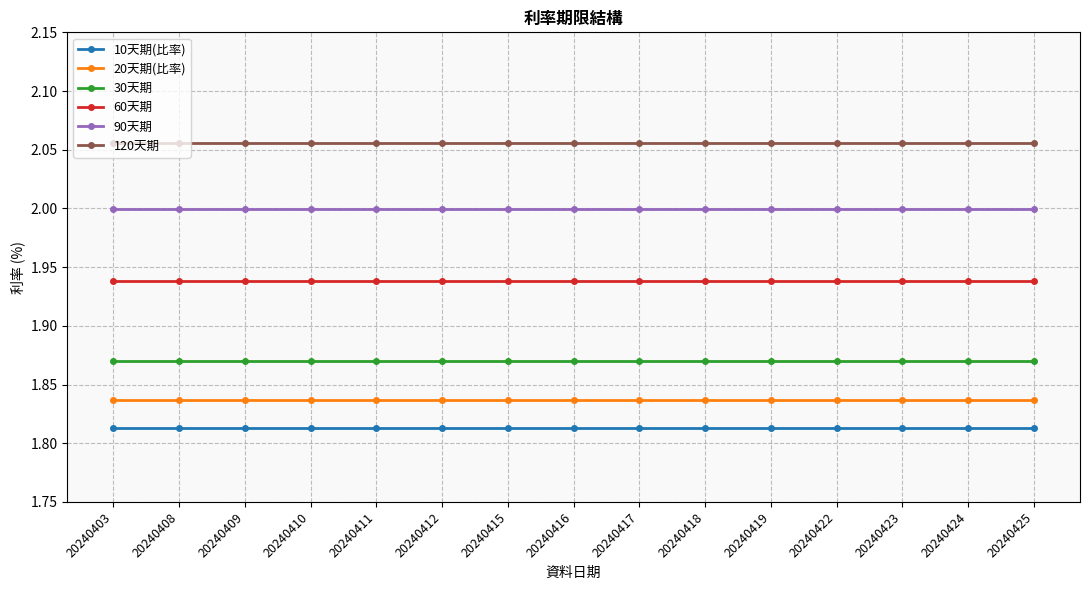

What is the difference between the highest and lowest values at 20240424?

0.2